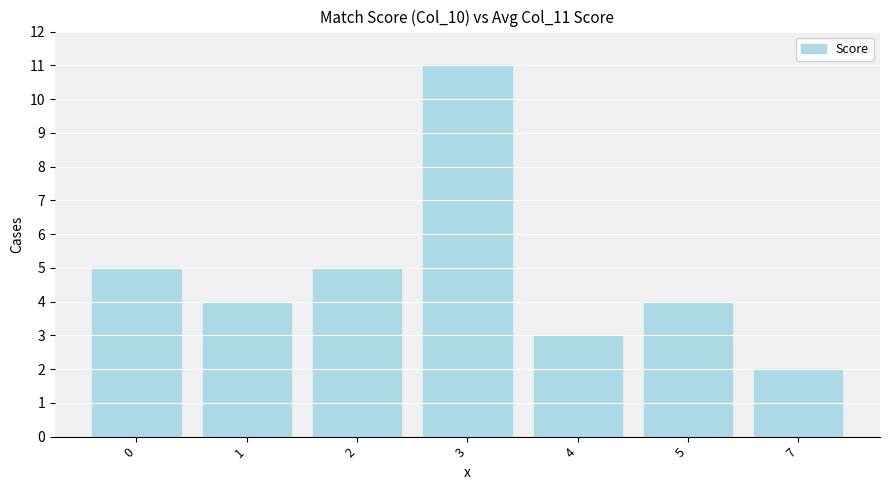

What is the approximate value at 1?

4